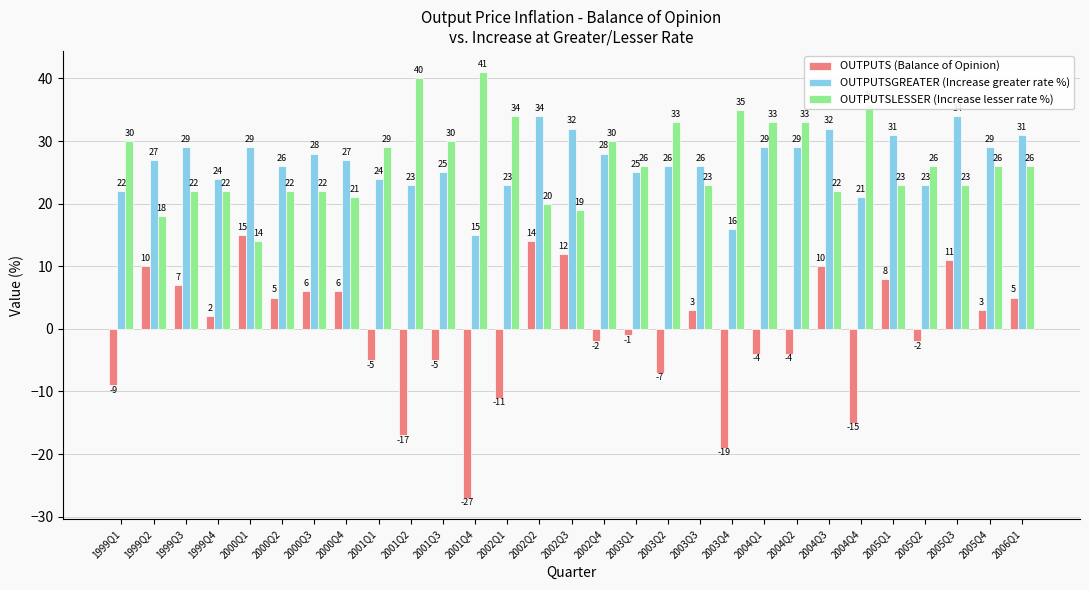

Where is OUTPUTS (Balance of Opinion) nearest to the value -6?

2001Q1